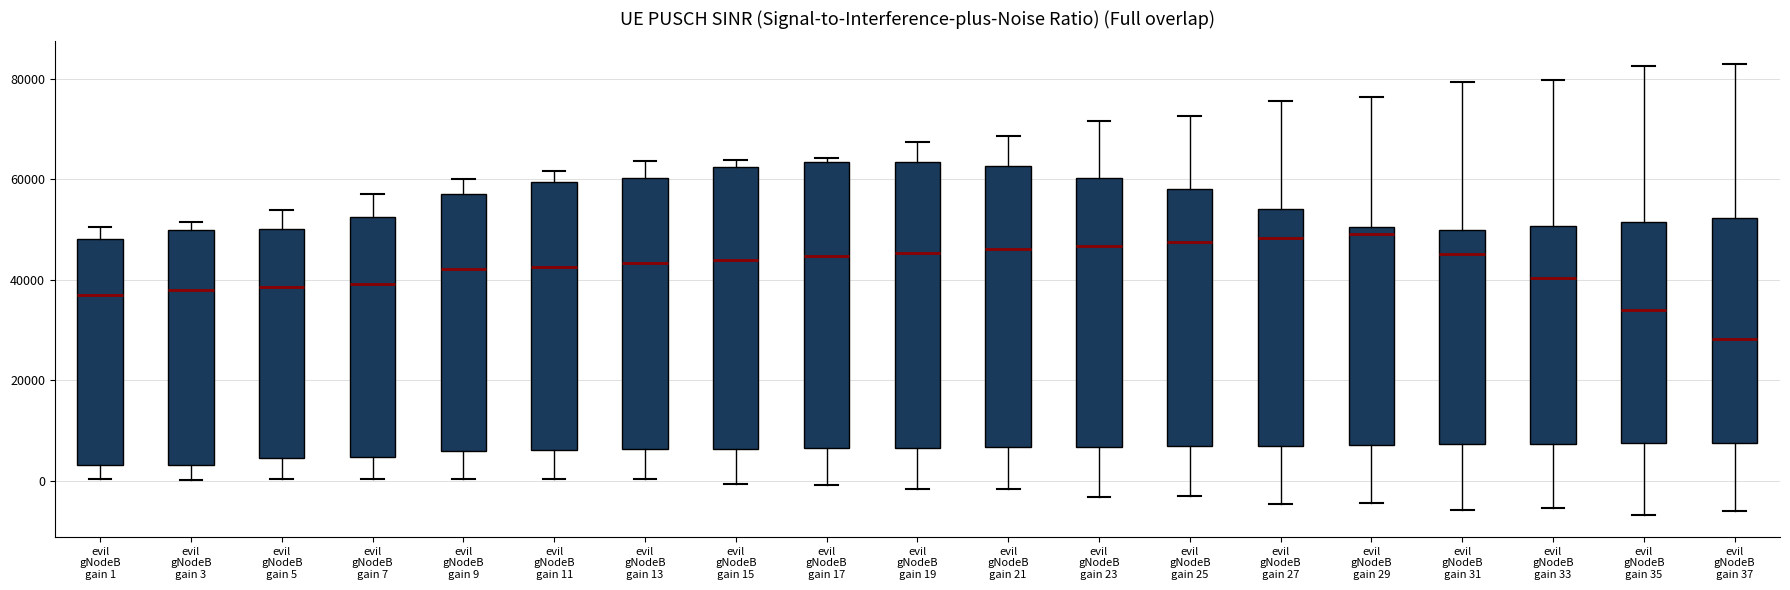

Reading left to right, read every box against the y-axis: the position of its median line, the range the box covers, and the ends of its whiskers. The values are not printed on the chart, so give them approximately, as read against the axis.

evil gNodeB gain 1: median 38000, box 4000 to 48000, whiskers 0 to 50000
evil gNodeB gain 3: median 38000, box 4000 to 50000, whiskers 0 to 52000
evil gNodeB gain 5: median 38000, box 4000 to 50000, whiskers 0 to 54000
evil gNodeB gain 7: median 40000, box 4000 to 52000, whiskers 0 to 58000
evil gNodeB gain 9: median 42000, box 6000 to 58000, whiskers 0 to 60000
evil gNodeB gain 11: median 42000, box 6000 to 60000, whiskers 0 to 62000
evil gNodeB gain 13: median 44000, box 6000 to 60000, whiskers 0 to 64000
evil gNodeB gain 15: median 44000, box 6000 to 62000, whiskers 0 to 64000
evil gNodeB gain 17: median 44000, box 6000 to 64000, whiskers 0 to 64000 (just above the box's upper edge)
evil gNodeB gain 19: median 46000, box 6000 to 64000, whiskers -2000 to 68000
evil gNodeB gain 21: median 46000, box 6000 to 62000, whiskers -2000 to 68000
evil gNodeB gain 23: median 46000, box 6000 to 60000, whiskers -4000 to 72000
evil gNodeB gain 25: median 48000, box 6000 to 58000, whiskers -4000 to 72000
evil gNodeB gain 27: median 48000, box 8000 to 54000, whiskers -4000 to 76000
evil gNodeB gain 29: median 50000 (just below the box's upper edge), box 8000 to 50000, whiskers -4000 to 76000
evil gNodeB gain 31: median 46000, box 8000 to 50000, whiskers -6000 to 80000
evil gNodeB gain 33: median 40000, box 8000 to 50000, whiskers -6000 to 80000
evil gNodeB gain 35: median 34000, box 8000 to 52000, whiskers -6000 to 82000
evil gNodeB gain 37: median 28000, box 8000 to 52000, whiskers -6000 to 82000